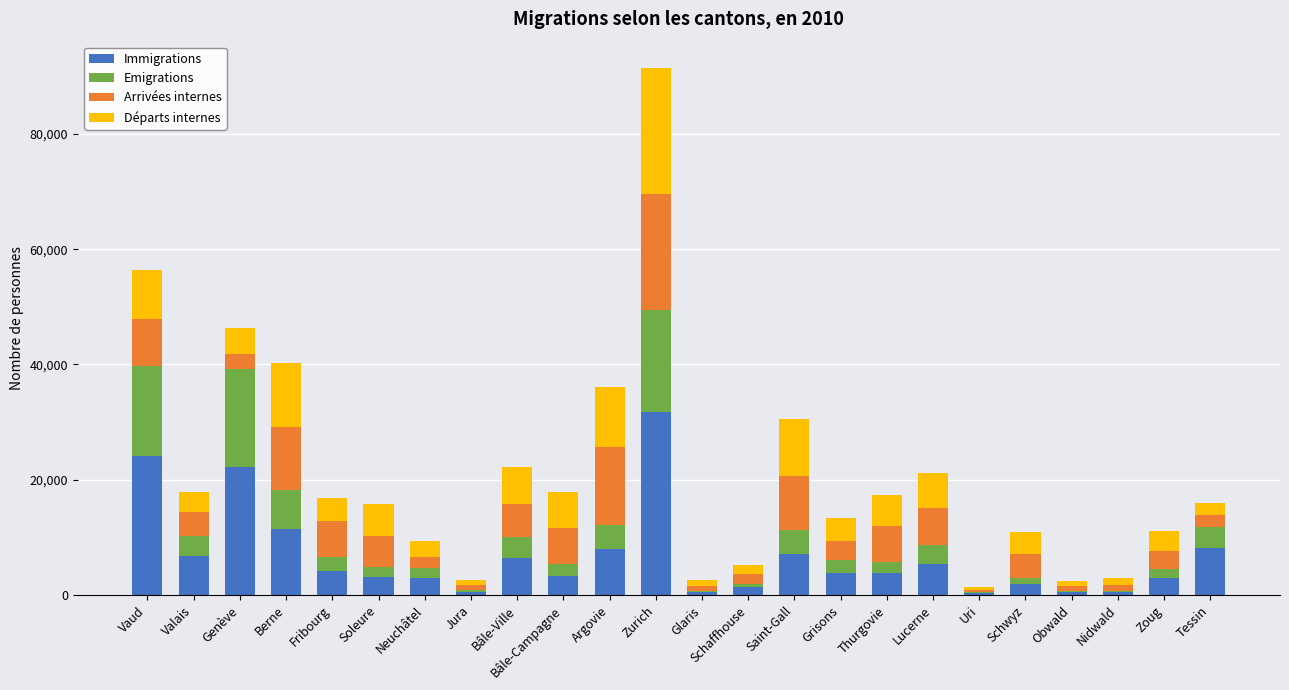

What is the maximum value for Immigrations?

31831